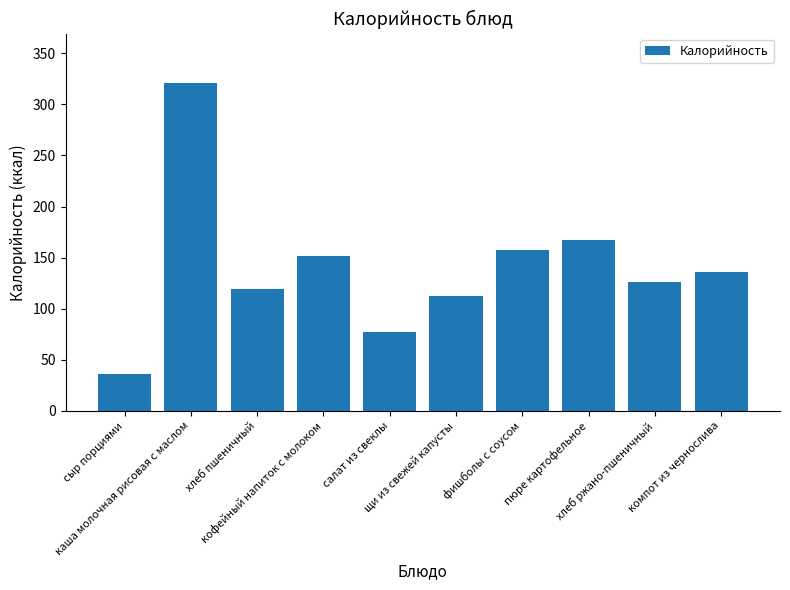

What is the approximate value at салат из свеклы, to the nearest 5?

75